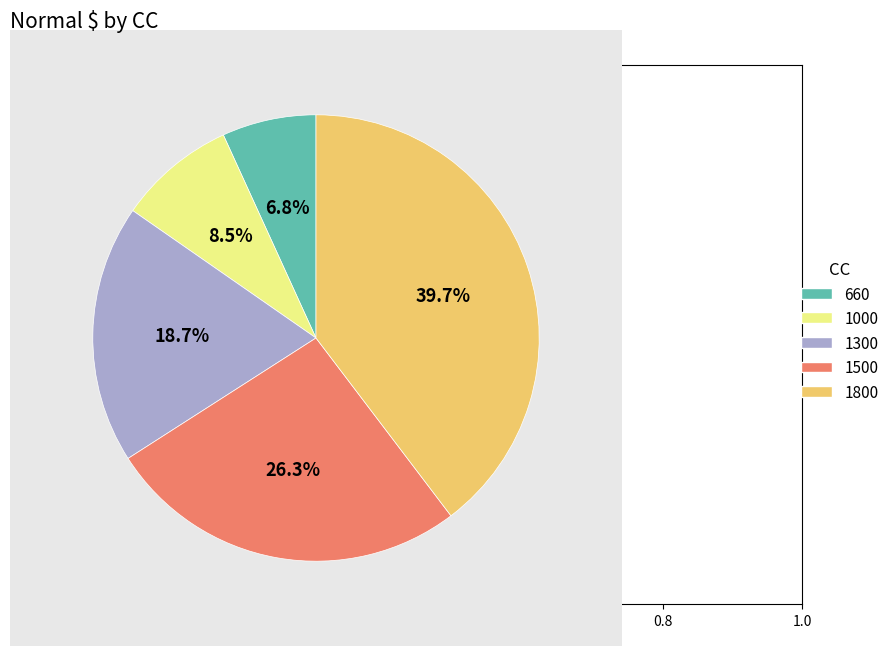

To the nearest percent, what percentage of the pie is 1300?

19%